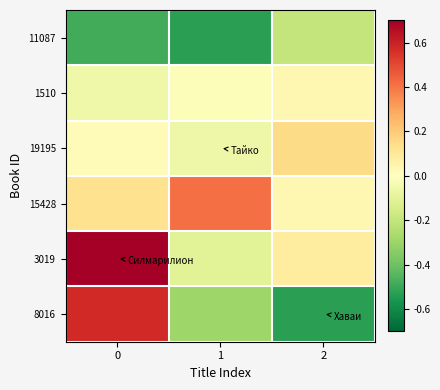

What is the total value across all series at 2?

-0.4